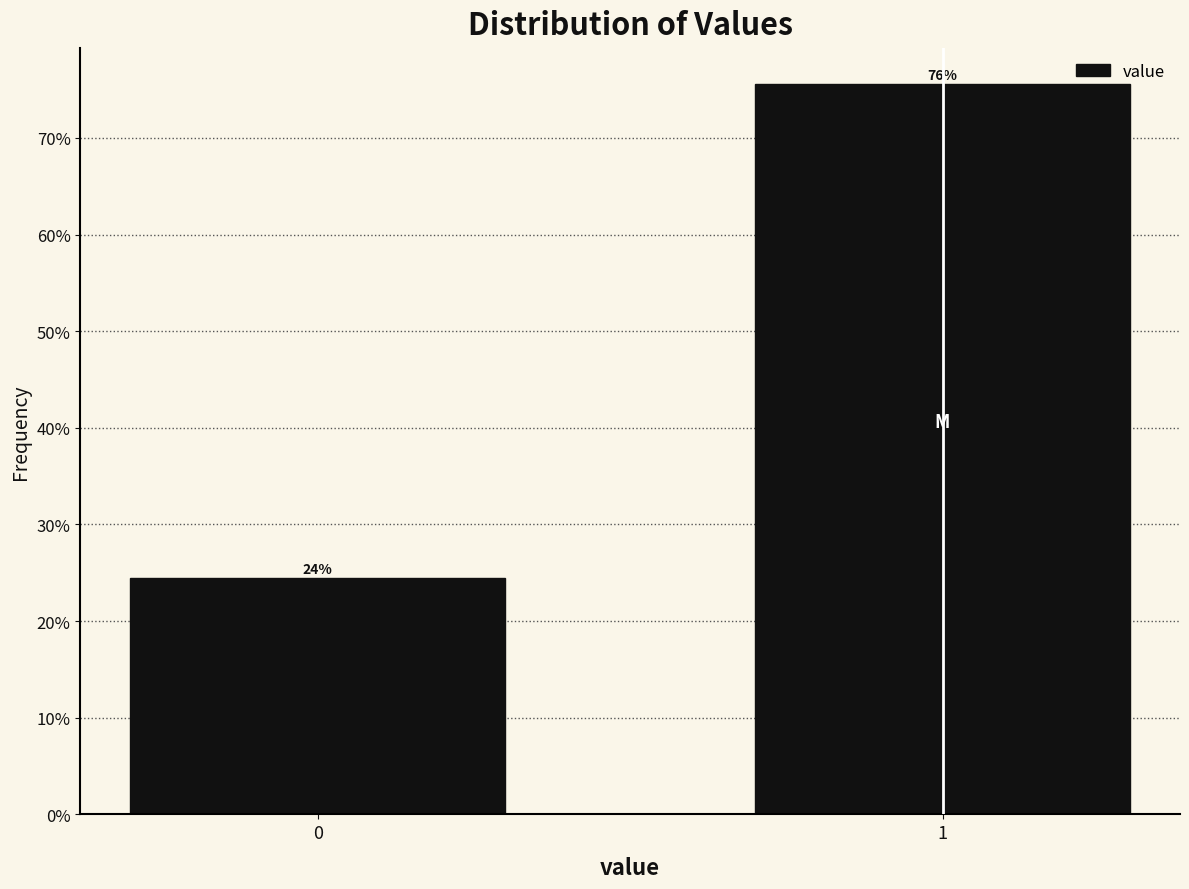

Are the bars horizontal?

No